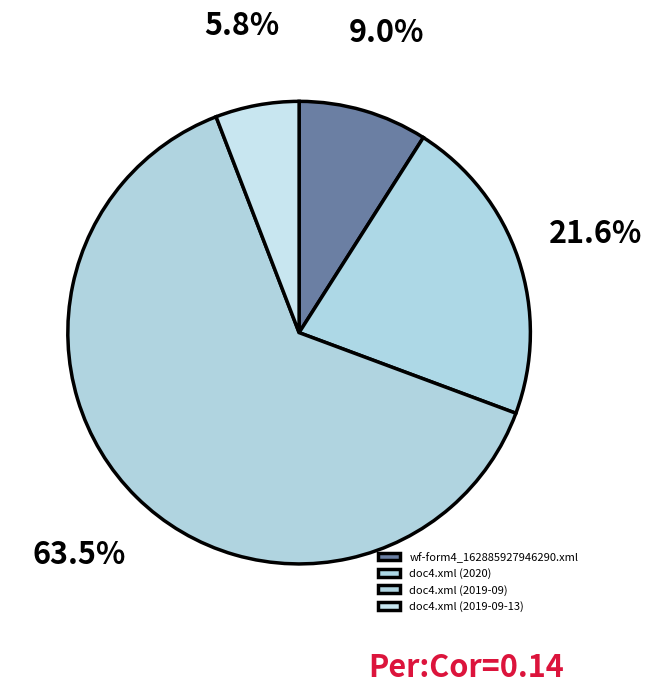

Rank the categories by value from lowest to highest.

doc4.xml (2019-09-13), wf-form4_162885927946290.xml, doc4.xml (2020), doc4.xml (2019-09)